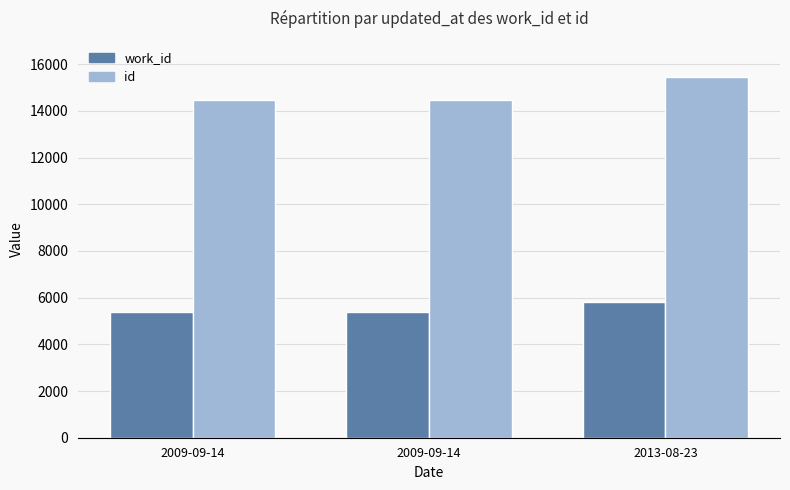

Which category has the lowest value across all series?

2009-09-14